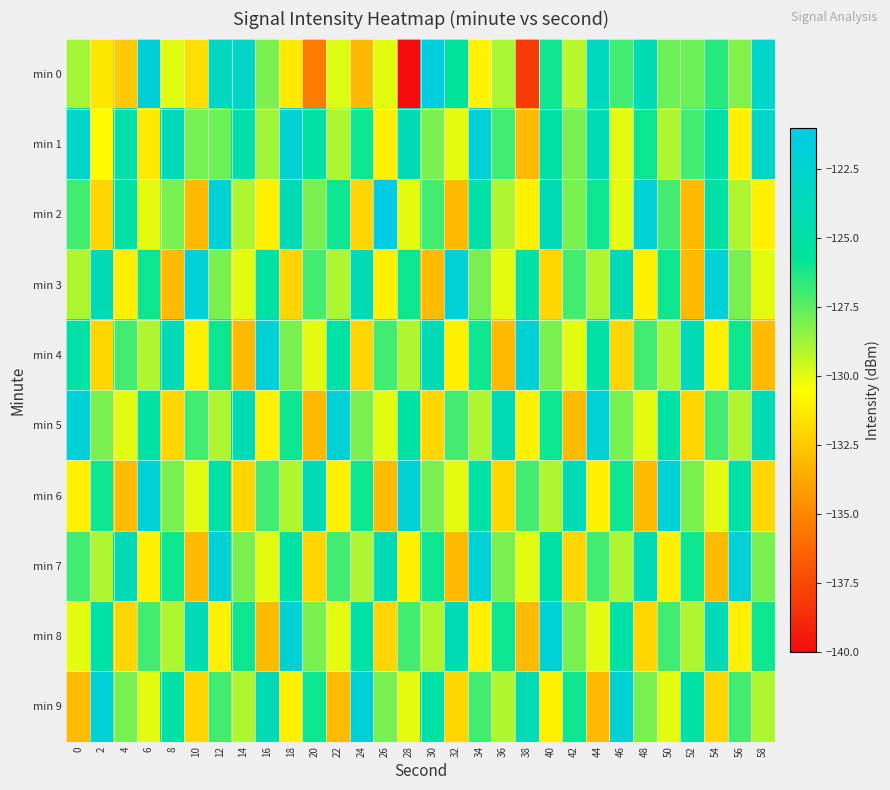

Reading right to left, transcribe all the data shown in this chart.

min 0: 58=-122.8	56=-128.2	54=-126.5	52=-127.8	50=-127.8	48=-124.2	46=-127.0	44=-123.6	42=-129.2	40=-126.0	38=-138.1	36=-128.9	34=-130.9	32=-125.7	30=-121.5	28=-139.9	26=-130.0	24=-133.1	22=-129.9	20=-135.4	18=-131.3	16=-128.1	14=-123.0	12=-123.3	10=-131.6	8=-129.9	6=-121.9	4=-132.5	2=-131.4	0=-128.8
min 1: 58=-123.0	56=-131.0	54=-125.0	52=-127.0	50=-129.0	48=-126.0	46=-130.0	44=-124.0	42=-128.0	40=-125.0	38=-133.0	36=-127.0	34=-122.0	32=-130.0	30=-128.0	28=-124.0	26=-131.0	24=-126.0	22=-129.0	20=-125.0	18=-122.3	16=-128.7	14=-124.8	12=-127.8	10=-127.9	8=-123.7	6=-131.2	4=-124.8	2=-130.7	0=-122.9
min 2: 58=-131.0	56=-129.0	54=-125.0	52=-133.0	50=-127.0	48=-122.0	46=-130.0	44=-126.0	42=-128.0	40=-124.0	38=-131.0	36=-129.0	34=-125.0	32=-133.0	30=-127.0	28=-130.0	26=-121.0	24=-132.0	22=-126.0	20=-128.0	18=-124.0	16=-131.0	14=-129.0	12=-122.0	10=-133.0	8=-128.0	6=-130.0	4=-125.0	2=-132.0	0=-127.0
min 3: 58=-130.0	56=-128.0	54=-122.0	52=-133.0	50=-126.0	48=-131.0	46=-124.0	44=-129.0	42=-127.0	40=-132.0	38=-125.0	36=-130.0	34=-128.0	32=-122.0	30=-133.0	28=-126.0	26=-131.0	24=-124.0	22=-129.0	20=-127.0	18=-132.0	16=-125.0	14=-130.0	12=-128.0	10=-122.0	8=-133.0	6=-126.0	4=-131.0	2=-124.0	0=-129.0
min 4: 58=-133.0	56=-126.0	54=-131.0	52=-124.0	50=-129.0	48=-127.0	46=-132.0	44=-125.0	42=-130.0	40=-128.0	38=-122.0	36=-133.0	34=-126.0	32=-131.0	30=-124.0	28=-129.0	26=-127.0	24=-132.0	22=-125.0	20=-130.0	18=-128.0	16=-122.0	14=-133.0	12=-126.0	10=-131.0	8=-124.0	6=-129.0	4=-127.0	2=-132.0	0=-125.0
min 5: 58=-124.0	56=-129.0	54=-127.0	52=-132.0	50=-125.0	48=-130.0	46=-128.0	44=-122.0	42=-133.0	40=-126.0	38=-131.0	36=-124.0	34=-129.0	32=-127.0	30=-132.0	28=-125.0	26=-130.0	24=-128.0	22=-122.0	20=-133.0	18=-126.0	16=-131.0	14=-124.0	12=-129.0	10=-127.0	8=-132.0	6=-125.0	4=-130.0	2=-128.0	0=-122.0
min 6: 58=-132.0	56=-125.0	54=-130.0	52=-128.0	50=-122.0	48=-133.0	46=-126.0	44=-131.0	42=-124.0	40=-129.0	38=-127.0	36=-132.0	34=-125.0	32=-130.0	30=-128.0	28=-122.0	26=-133.0	24=-126.0	22=-131.0	20=-124.0	18=-129.0	16=-127.0	14=-132.0	12=-125.0	10=-130.0	8=-128.0	6=-122.0	4=-133.0	2=-126.0	0=-131.0
min 7: 58=-128.0	56=-122.0	54=-133.0	52=-126.0	50=-131.0	48=-124.0	46=-129.0	44=-127.0	42=-132.0	40=-125.0	38=-130.0	36=-128.0	34=-122.0	32=-133.0	30=-126.0	28=-131.0	26=-124.0	24=-129.0	22=-127.0	20=-132.0	18=-125.0	16=-130.0	14=-128.0	12=-122.0	10=-133.0	8=-126.0	6=-131.0	4=-124.0	2=-129.0	0=-127.0
min 8: 58=-126.0	56=-131.0	54=-124.0	52=-129.0	50=-127.0	48=-132.0	46=-125.0	44=-130.0	42=-128.0	40=-122.0	38=-133.0	36=-126.0	34=-131.0	32=-124.0	30=-129.0	28=-127.0	26=-132.0	24=-125.0	22=-130.0	20=-128.0	18=-122.0	16=-133.0	14=-126.0	12=-131.0	10=-124.0	8=-129.0	6=-127.0	4=-132.0	2=-125.0	0=-130.0
min 9: 58=-129.0	56=-127.0	54=-132.0	52=-125.0	50=-130.0	48=-128.0	46=-122.0	44=-133.0	42=-126.0	40=-131.0	38=-124.0	36=-129.0	34=-127.0	32=-132.0	30=-125.0	28=-130.0	26=-128.0	24=-122.0	22=-133.0	20=-126.0	18=-131.0	16=-124.0	14=-129.0	12=-127.0	10=-132.0	8=-125.0	6=-130.0	4=-128.0	2=-122.0	0=-133.0